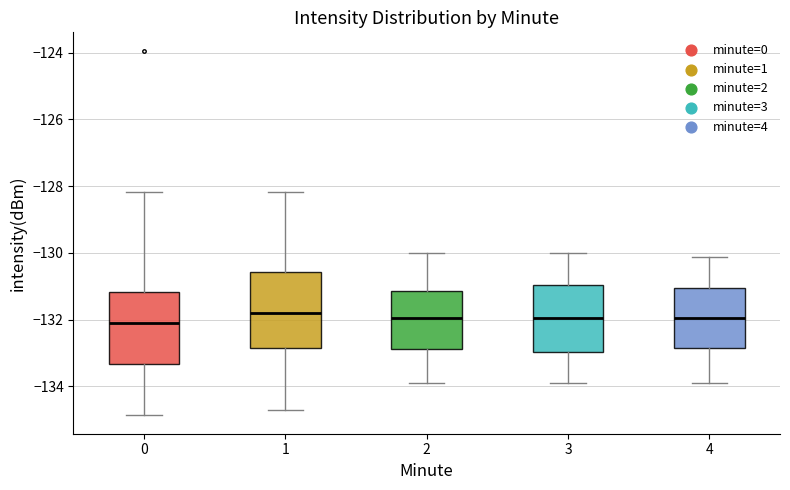

Reading left to right, read every box against the y-axis: the position of its median line, the range the box covers, and the ends of its whiskers. The values are not printed on the chart, so give them approximately, as read against the axis.

0: median -132.0, box -133.4 to -131.2, whiskers -134.8 to -128.2
1: median -131.8, box -132.8 to -130.6, whiskers -134.8 to -128.2
2: median -132.0, box -132.8 to -131.2, whiskers -134.0 to -130.0
3: median -132.0, box -133.0 to -131.0, whiskers -134.0 to -130.0
4: median -132.0, box -132.8 to -131.0, whiskers -134.0 to -130.2